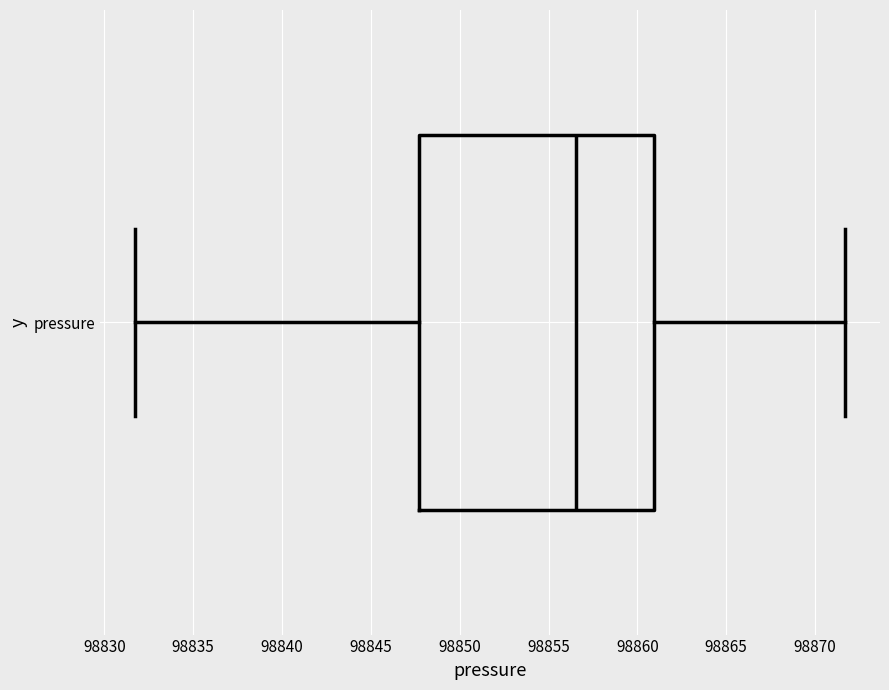

Transcribe this box plot: give where the median line is, the range the box spans, and where the two whiskers end, as read against the x-axis. The values are not printed on the chart, so give them approximately, as read against the axis.

median 98856.5, box 98847.5 to 98861.0, whiskers 98832.0 to 98871.5